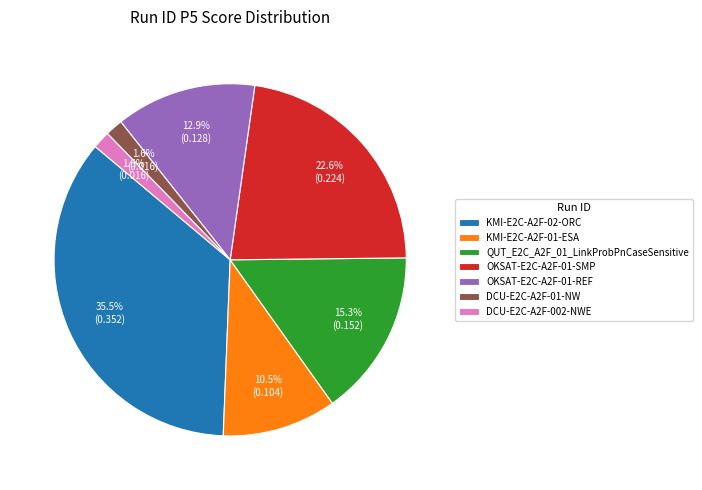

Does any single category account for the majority?

No